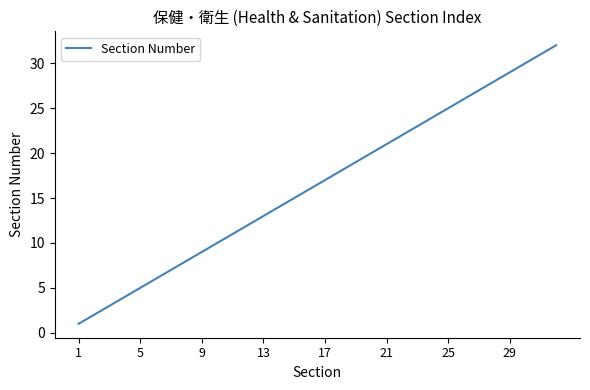

How many lines are shown in the chart?

1